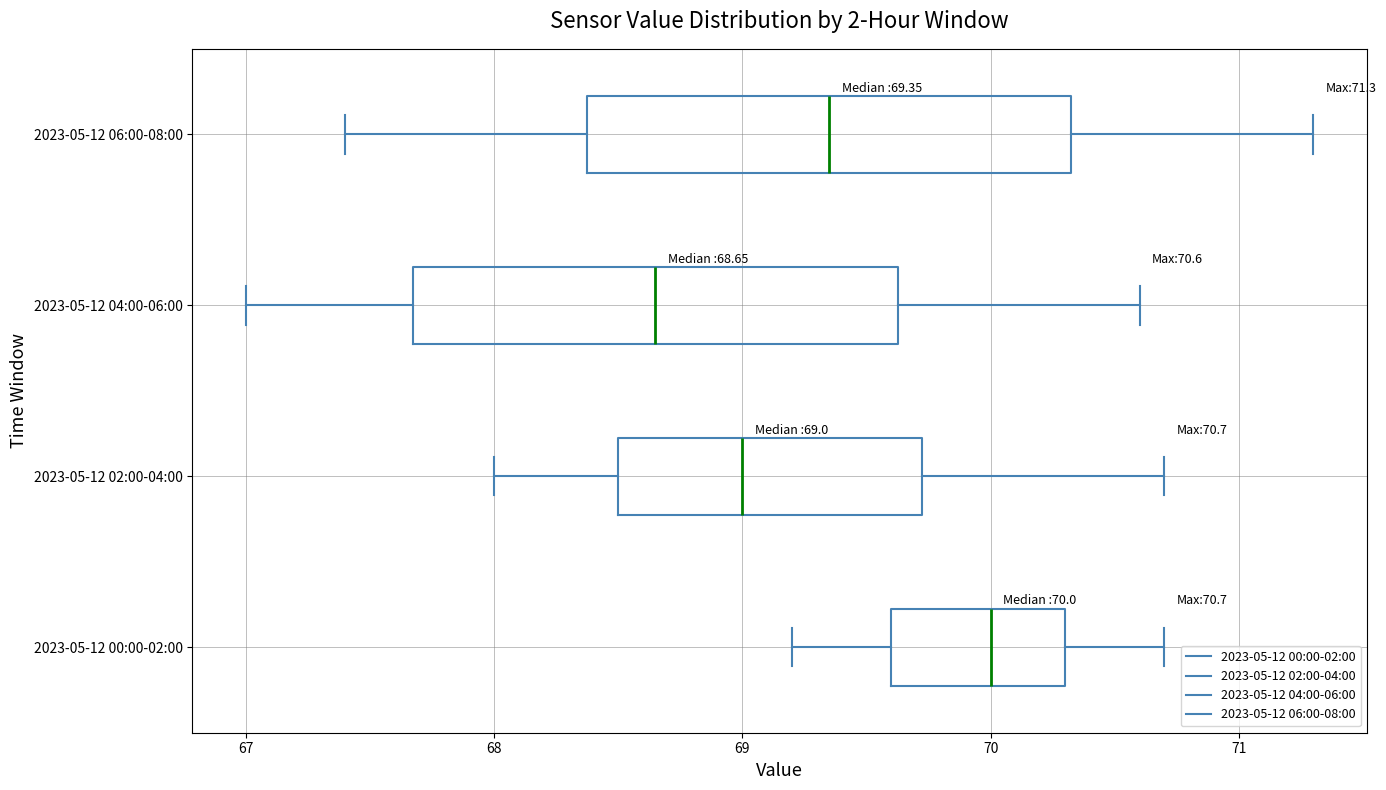

Which box's median line is the furthest to the left?

2023-05-12 04:00-06:00